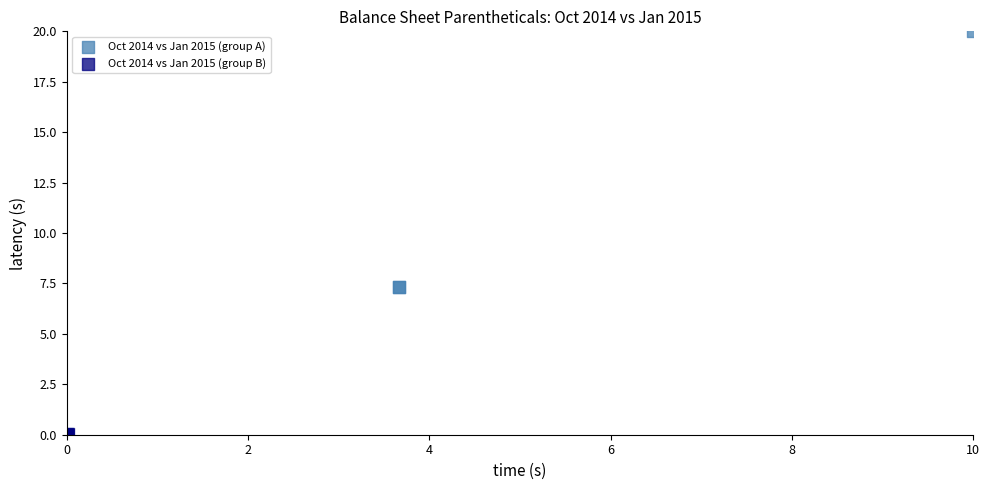

Which series reaches the maximum Y coordinate?

Oct 2014 vs Jan 2015 (group A)